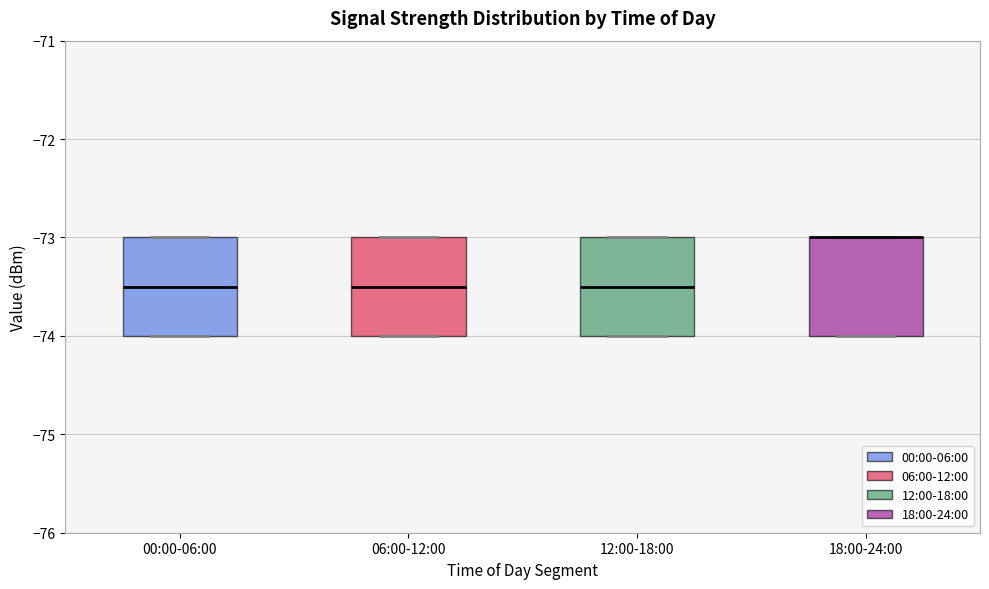

Reading left to right, read every box against the y-axis: the position of its median line, the range the box covers, and the ends of its whiskers. The values are not printed on the chart, so give them approximately, as read against the axis.

00:00-06:00: median -73.5, box -74.0 to -73.0, whiskers -74.0 to -73.0
06:00-12:00: median -73.5, box -74.0 to -73.0, whiskers -74.0 to -73.0
12:00-18:00: median -73.5, box -74.0 to -73.0, whiskers -74.0 to -73.0
18:00-24:00: median -73.0 (drawn on the box's upper edge), box -74.0 to -73.0, whiskers -74.0 to -73.0